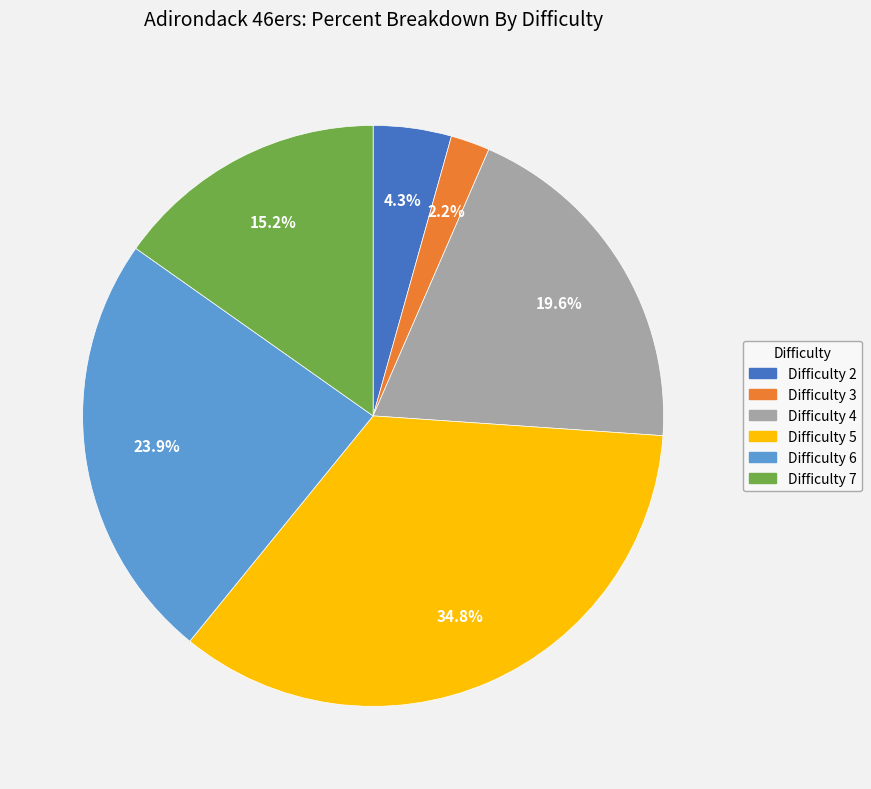

Is there a majority slice in this chart?

No